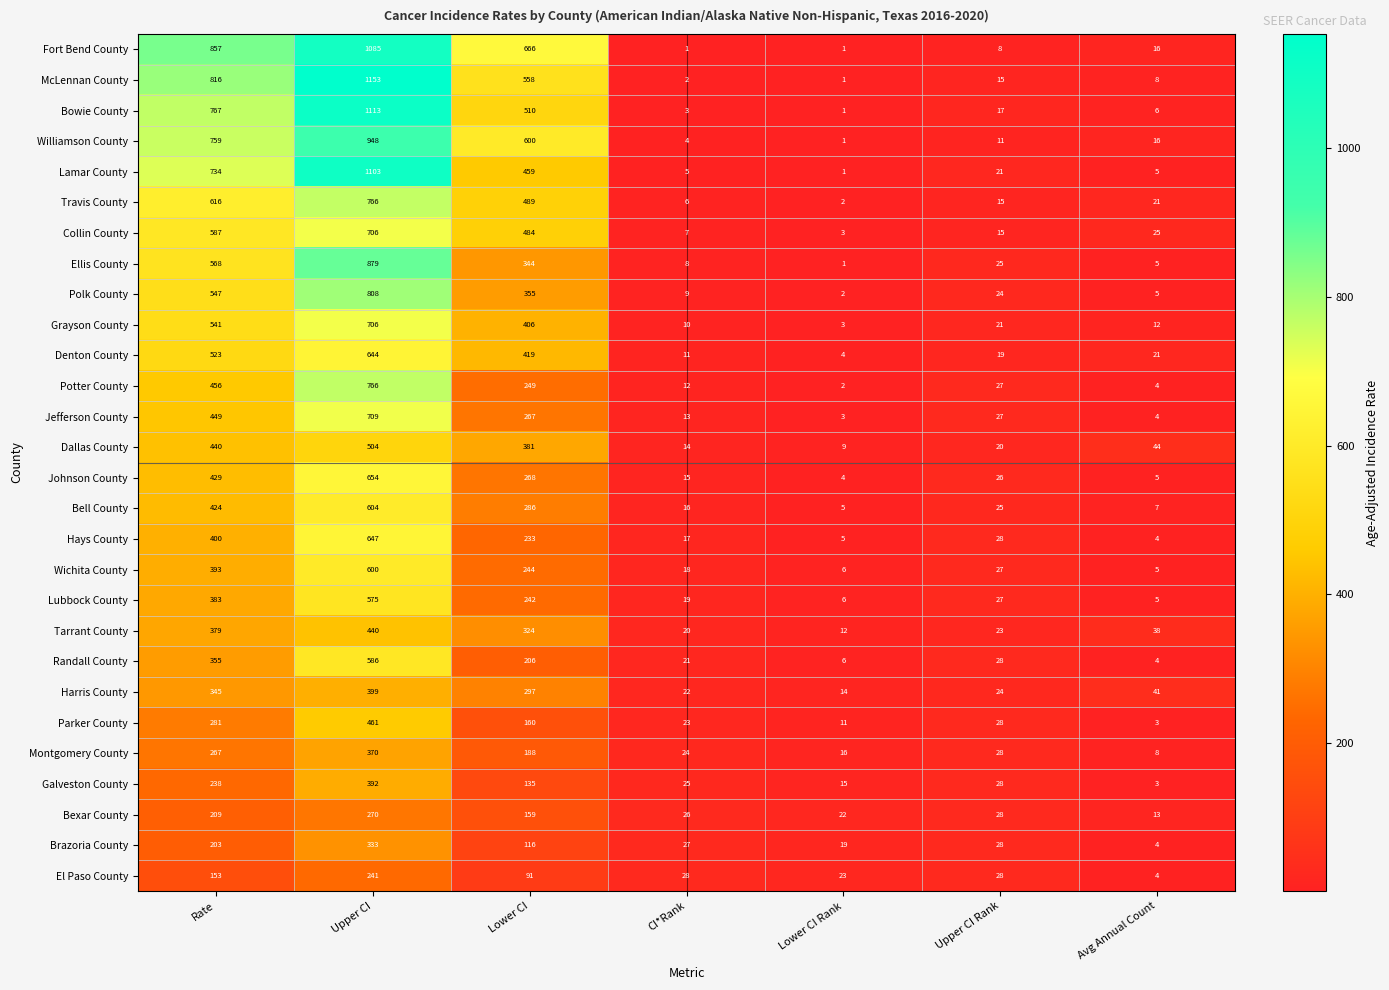

What is the average value of the Bell County series?

195